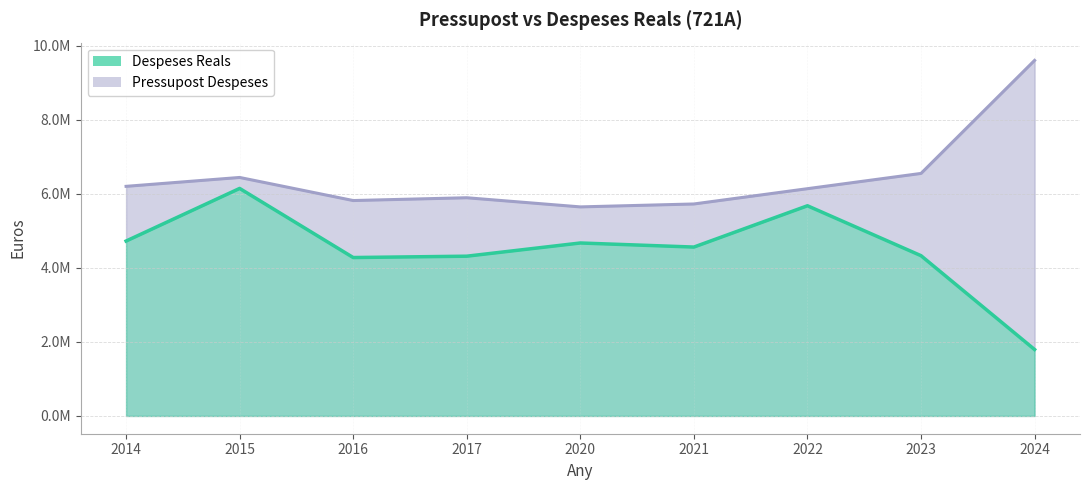

At which label is Pressupost Despeses closest to 7622367?

2023